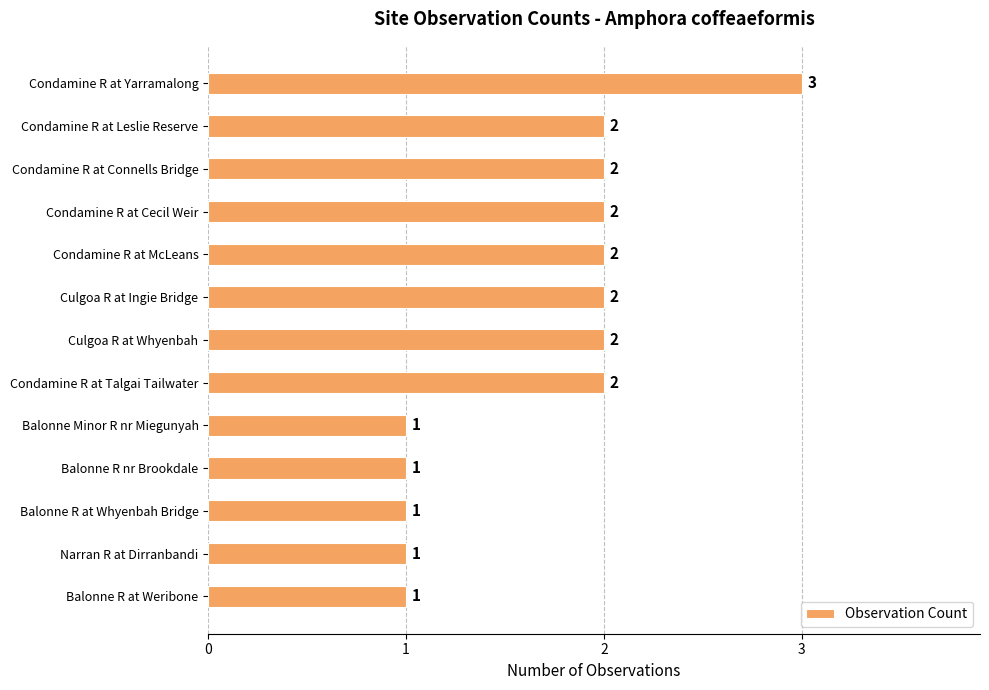

Reading top to bottom, extract all data points from this chart.

3	2	2	2	2	2	2	2	1	1	1	1	1